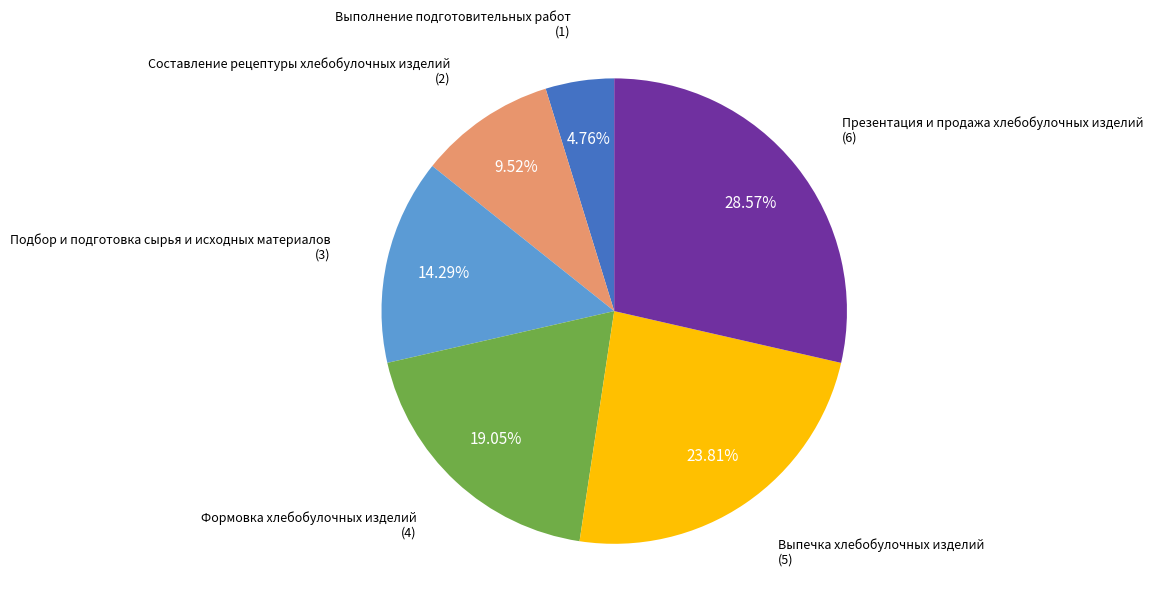

What is the ratio of the value at Составление рецептуры хлебобулочных изделий to the value at Формовка хлебобулочных изделий?

0.5